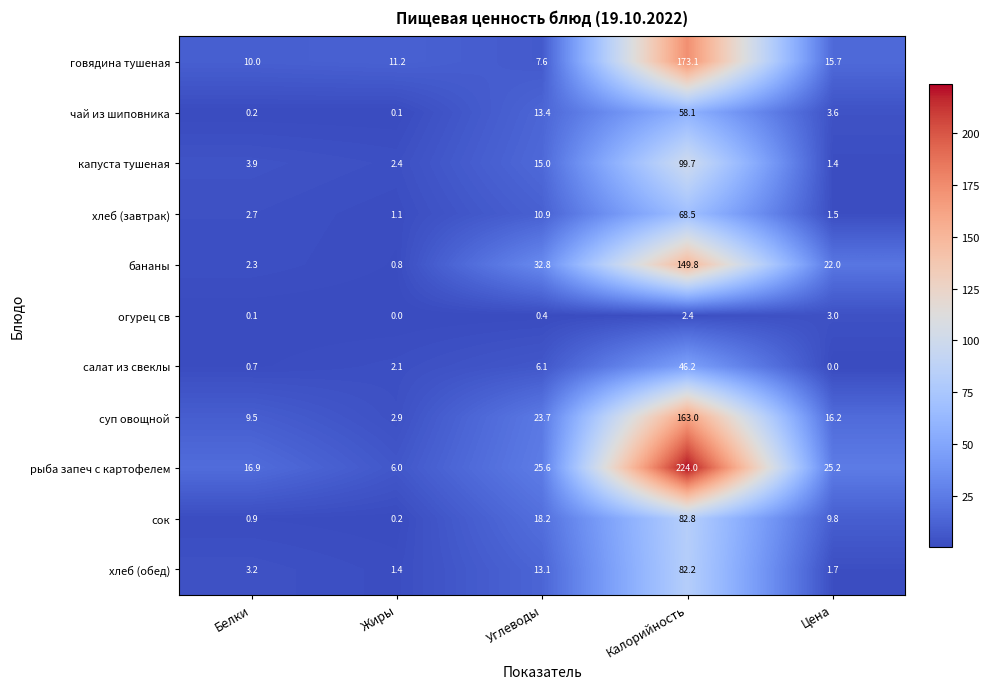

What is the average value of the говядина тушеная series?

43.5